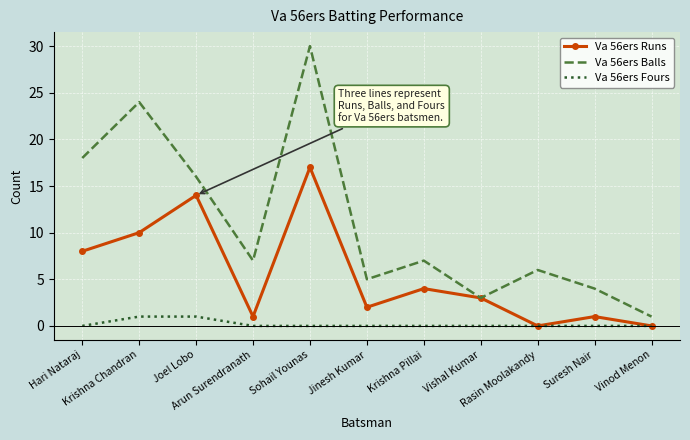

At how many categories does at least one series exceed 28?

1